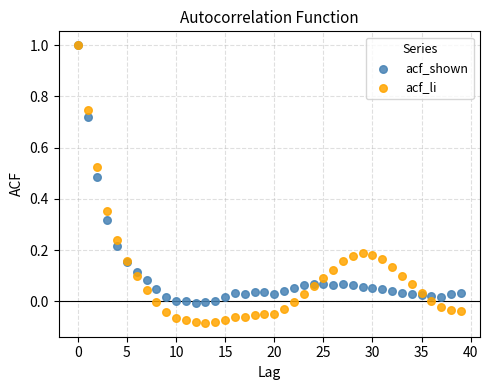

What are all the series names shown in the legend?

acf_shown, acf_li